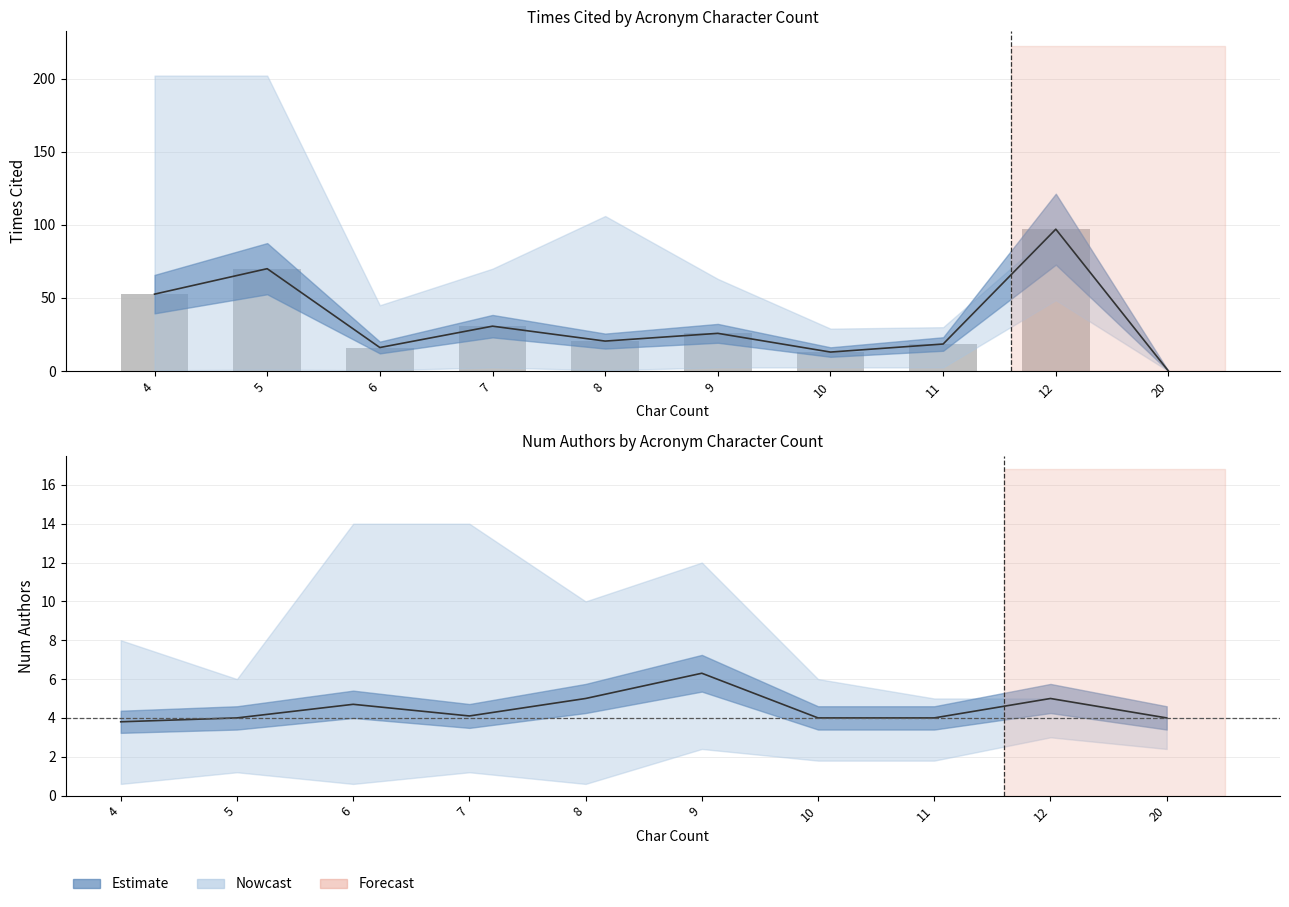

True or false: the data shows 0.0 at 20.

True